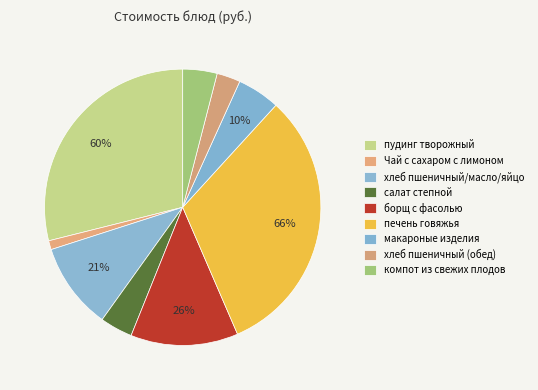

How much of the chart is everything except борщ с фасолью?

87.4%